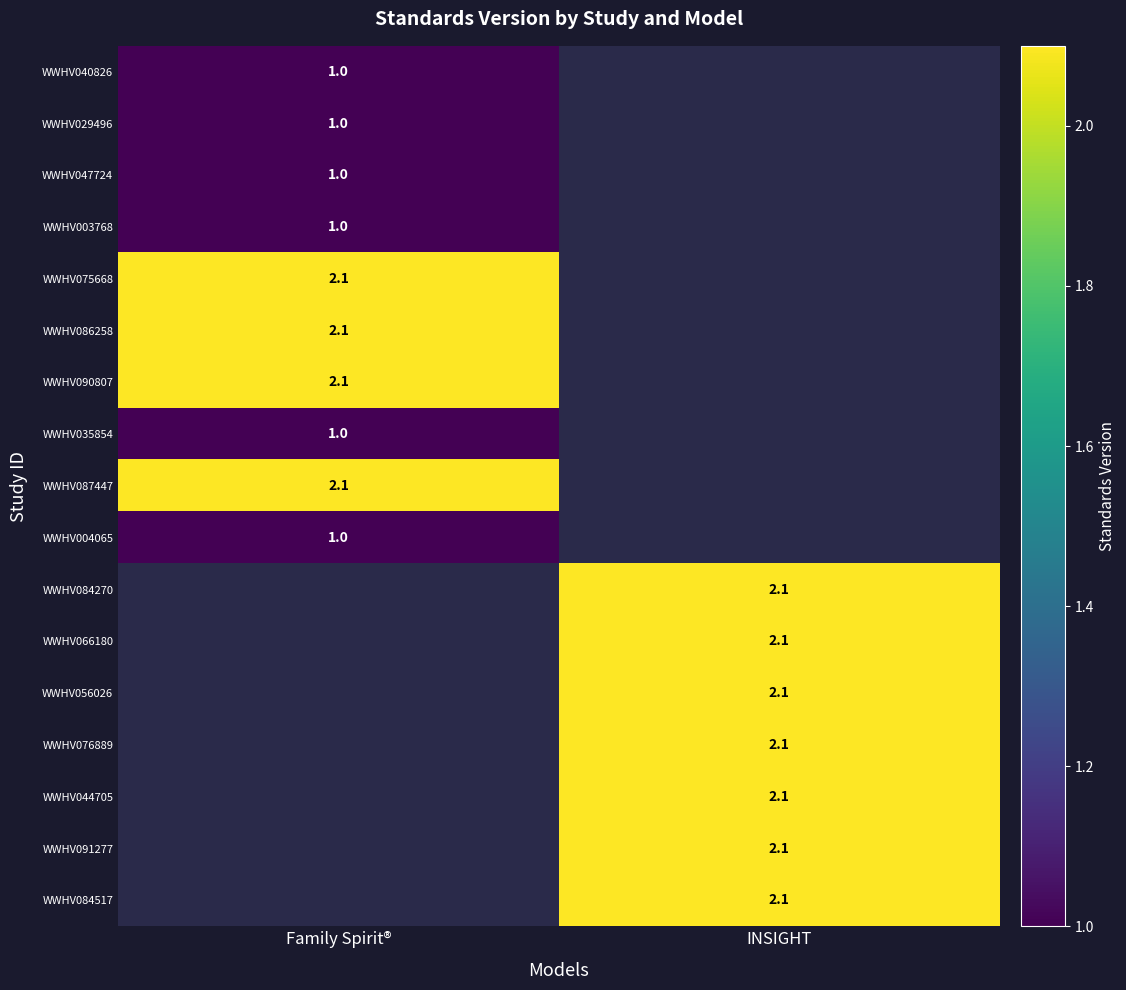

True or false: WWHV076889 has a value of 2.9 at INSIGHT.

False